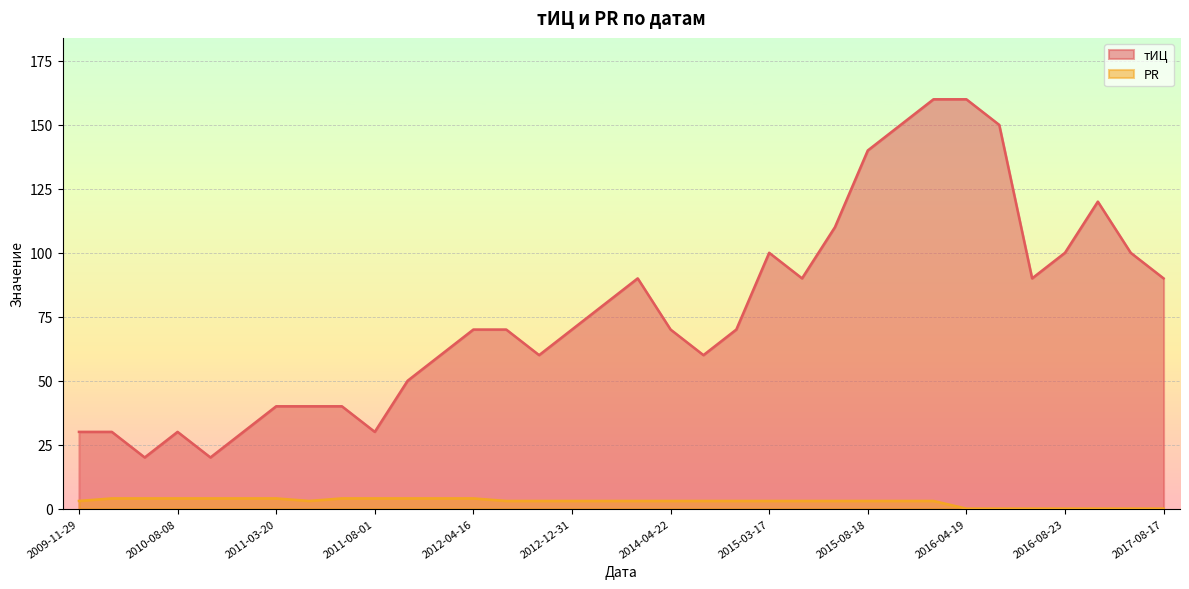

How many data points in тИЦ are above 70?

15